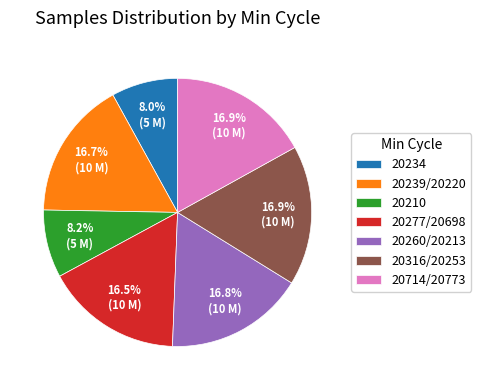

How many slices are in this pie chart?

7